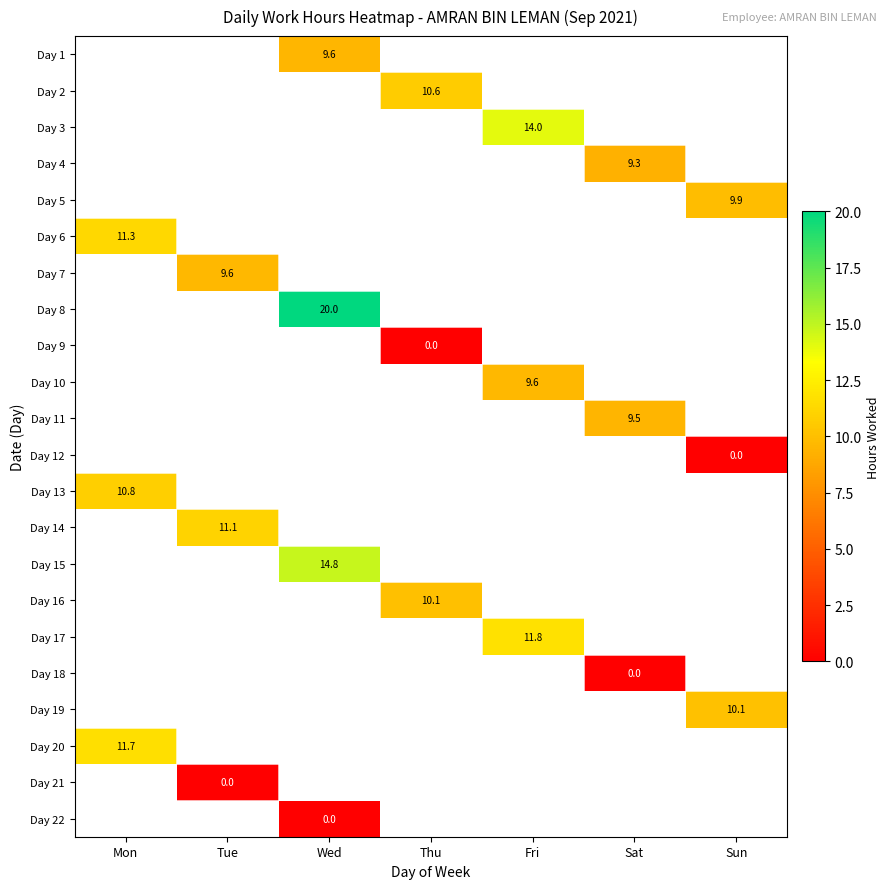

True or false: Day 10 has a value of 6.0 at Fri.

False